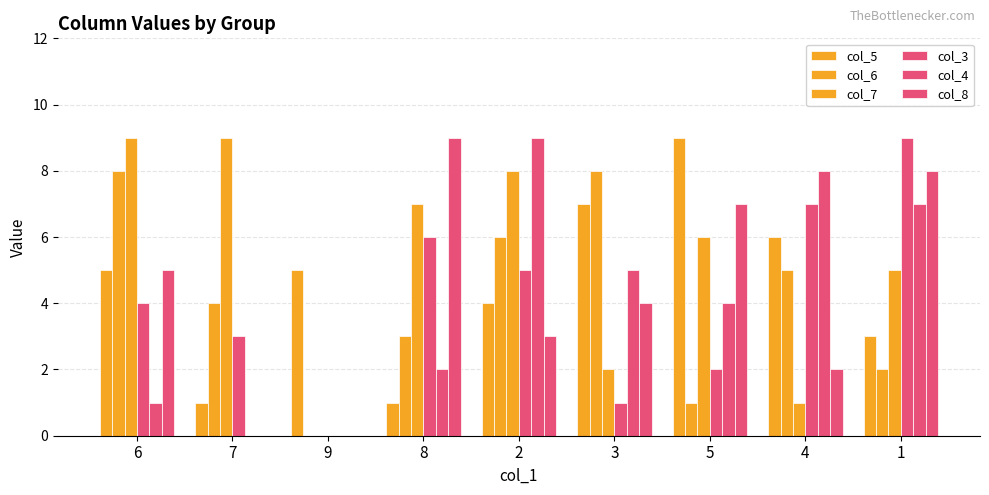

Is the value of col_6 at 5 greater than the value of col_5 at 8?

No